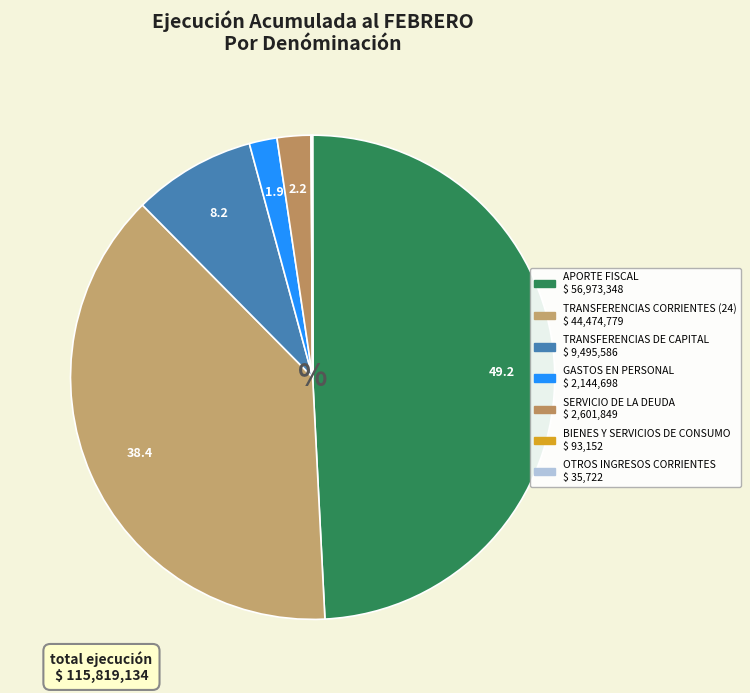

Which category has the smallest portion of the pie?

OTROS INGRESOS CORRIENTES